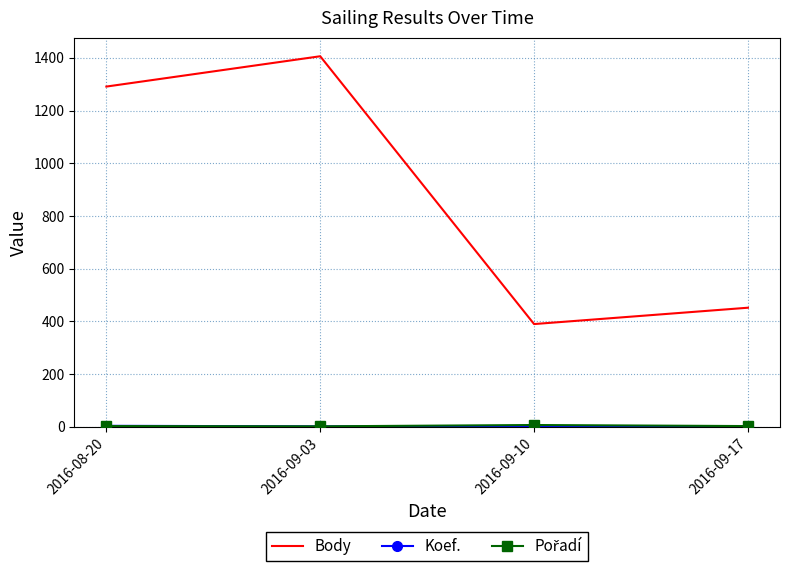

How many lines are shown in the chart?

3